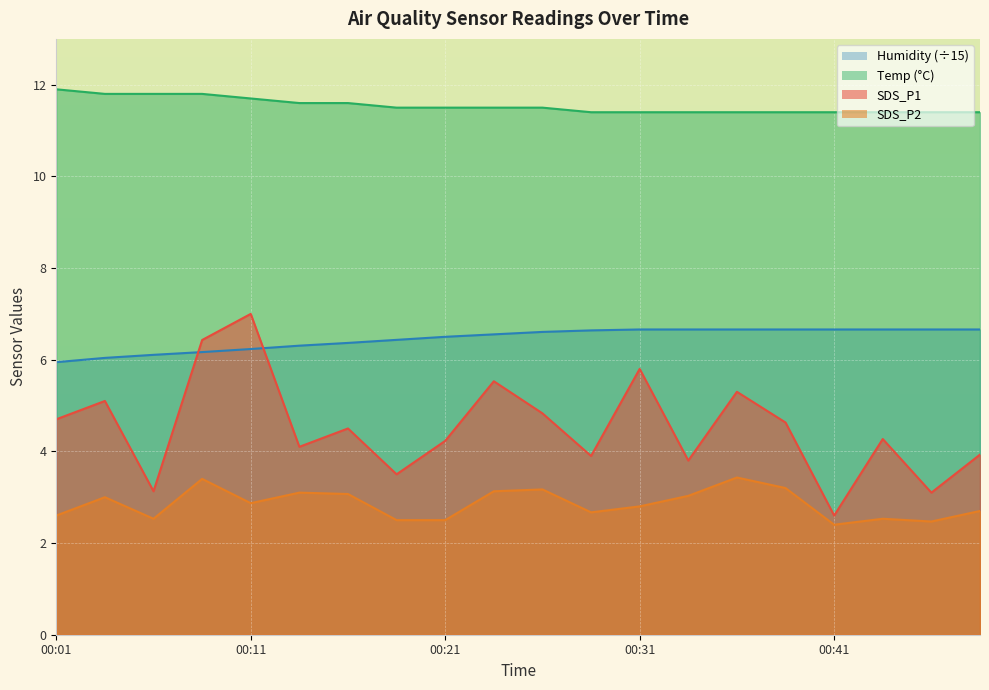

Reading left to right, extract all data points from this chart.

SDS_P1: 00:01=4.7	00:04=5.1	00:06=3.1	00:09=6.4	00:11=7.0	00:14=4.1	00:16=4.5	00:19=3.5	00:21=4.2	00:24=5.5	00:26=4.8	00:28=3.9	00:31=5.8	00:33=3.8	00:36=5.3	00:38=4.6	00:41=2.6	00:43=4.3	00:46=3.1	00:48=3.9
SDS_P2: 00:01=2.6	00:04=3.0	00:06=2.5	00:09=3.4	00:11=2.9	00:14=3.1	00:16=3.1	00:19=2.5	00:21=2.5	00:24=3.1	00:26=3.2	00:28=2.7	00:31=2.8	00:33=3.0	00:36=3.4	00:38=3.2	00:41=2.4	00:43=2.5	00:46=2.5	00:48=2.7
Temp: 00:01=11.9	00:04=11.8	00:06=11.8	00:09=11.8	00:11=11.7	00:14=11.6	00:16=11.6	00:19=11.5	00:21=11.5	00:24=11.5	00:26=11.5	00:28=11.4	00:31=11.4	00:33=11.4	00:36=11.4	00:38=11.4	00:41=11.4	00:43=11.4	00:46=11.4	00:48=11.4
Humidity: 00:01=5.9	00:04=6.0	00:06=6.1	00:09=6.2	00:11=6.2	00:14=6.3	00:16=6.4	00:19=6.4	00:21=6.5	00:24=6.6	00:26=6.6	00:28=6.6	00:31=6.7	00:33=6.7	00:36=6.7	00:38=6.7	00:41=6.7	00:43=6.7	00:46=6.7	00:48=6.7